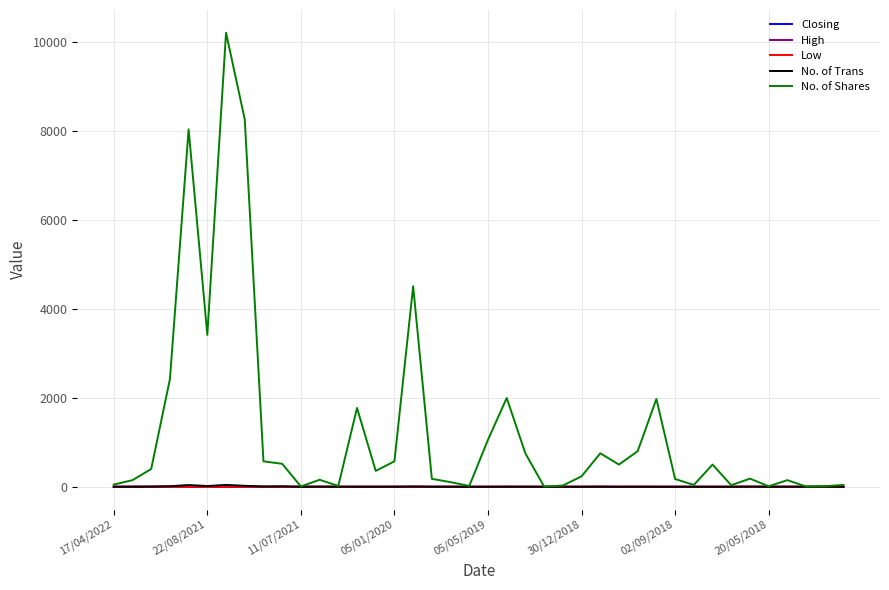

Which series has the largest total across all categories?

No. of Shares